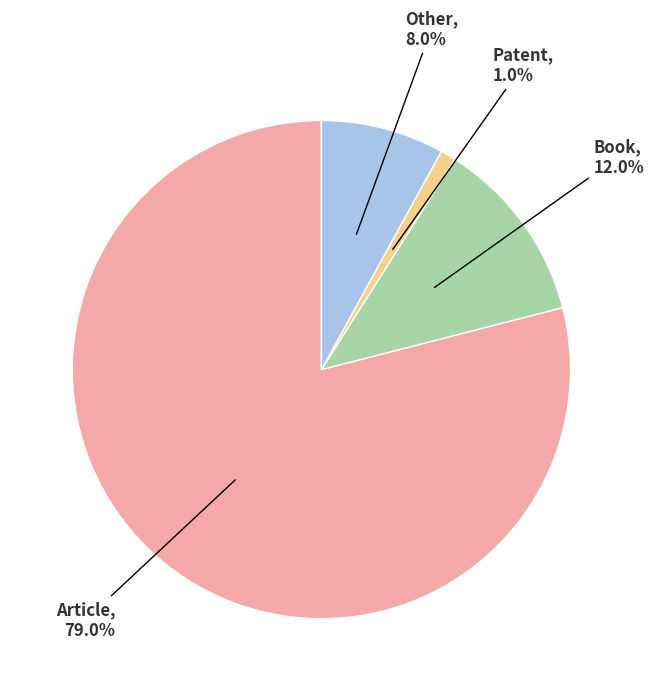

Which slice is the smallest?

Patent